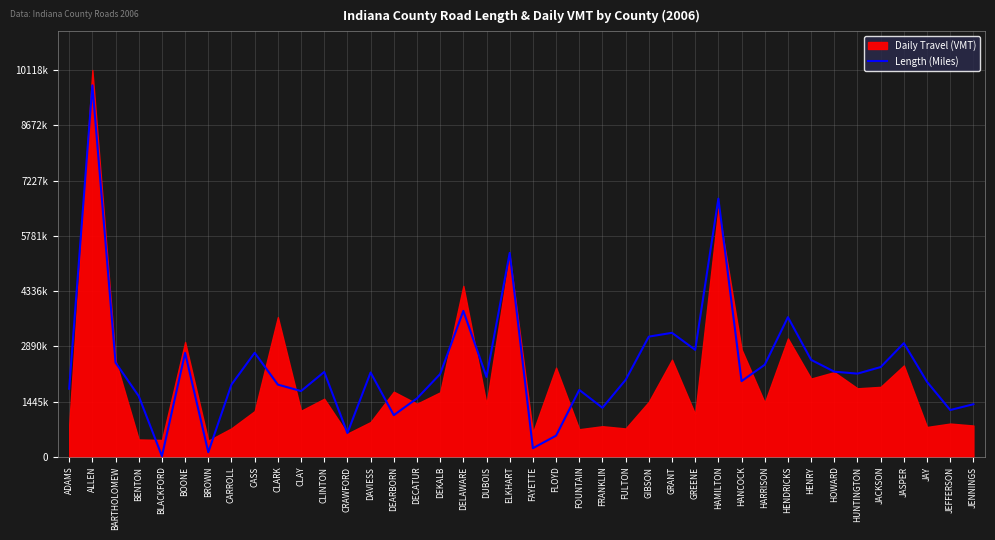

Reading right to left, what are all the values shown in this chart?

1377451.1	1225975.1	1962643.1	2974634.1	2349216.0	2177607.6	2228537.6	2537710.9	3653648.5	2409806.4	1981500.3	6753071.5	2798968.3	3244740.6	3145121.9	2014307.2	1284981.2	1751542.8	555771.2	227238.3	5334220.5	2091475.0	3818649.1	2166749.3	1529970.5	1091347.0	2207014.1	623742.1	2220654.6	1721827.2	1890460.2	2721800.6	1892315.0	123369.0	2721143.7	21200.0	1589324.3	2465875.7	9715200.0	1781567.5